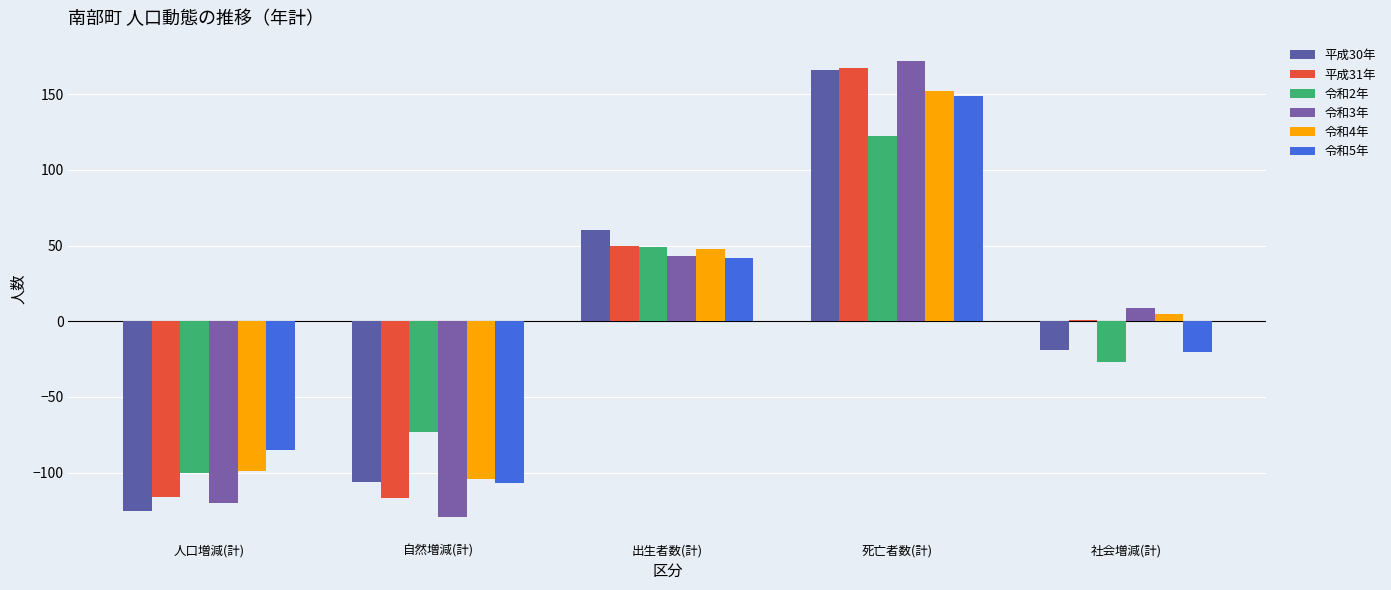

At which category does the chart reach its peak across all series?

死亡者数(計)